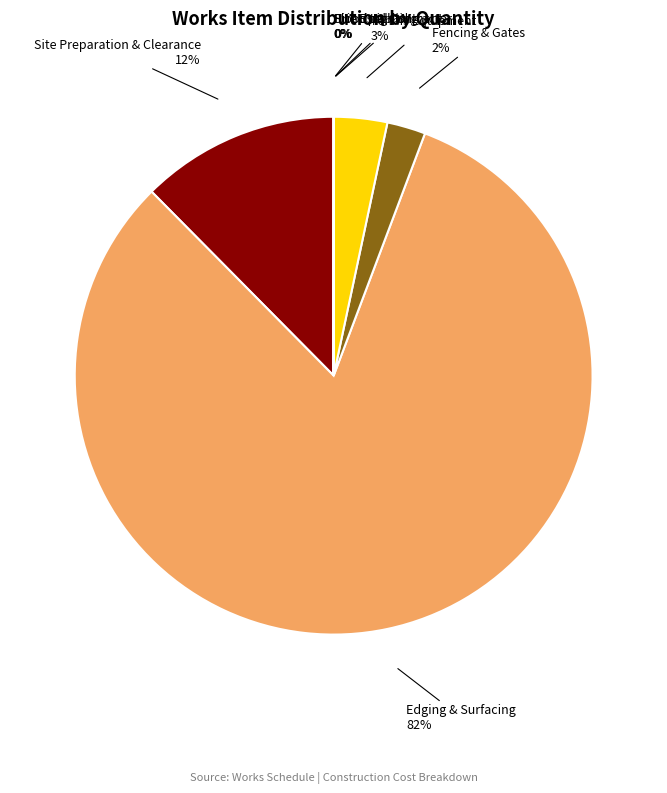

Is there a majority slice in this chart?

Yes